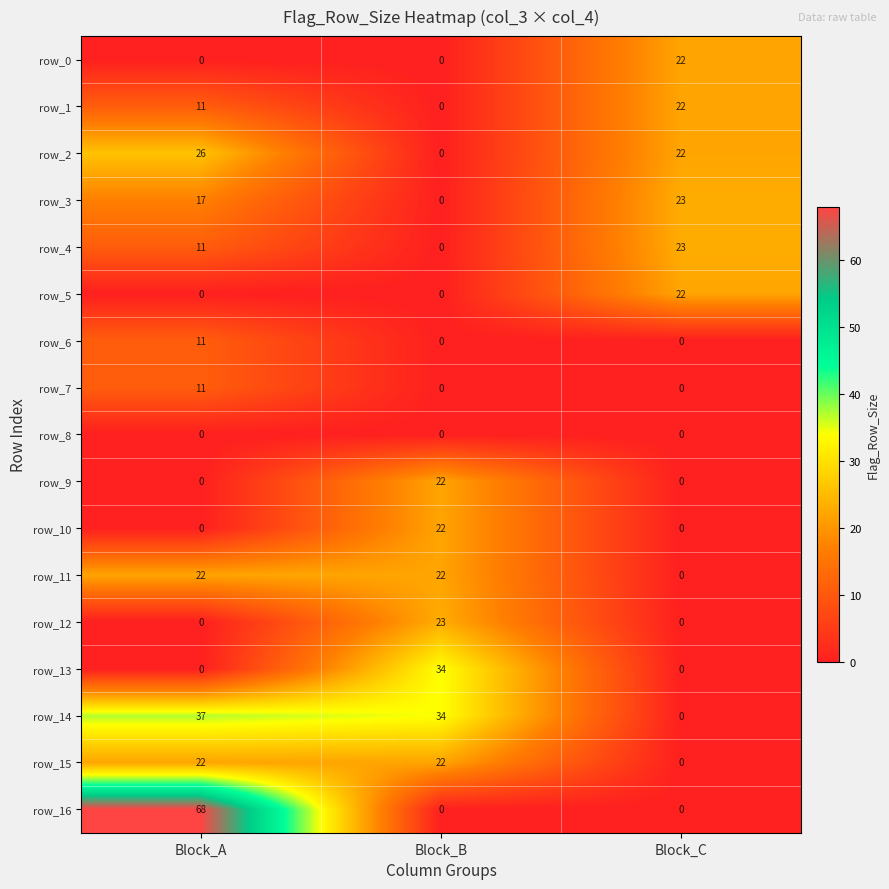

At how many categories does at least one series exceed 45?

1